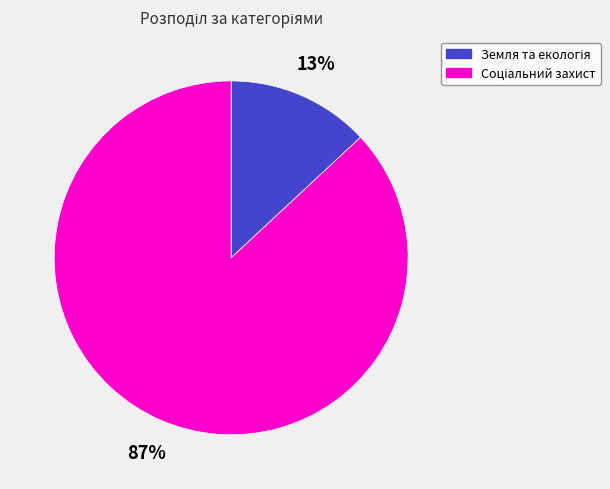

To the nearest percent, what is the average slice percentage?

50%